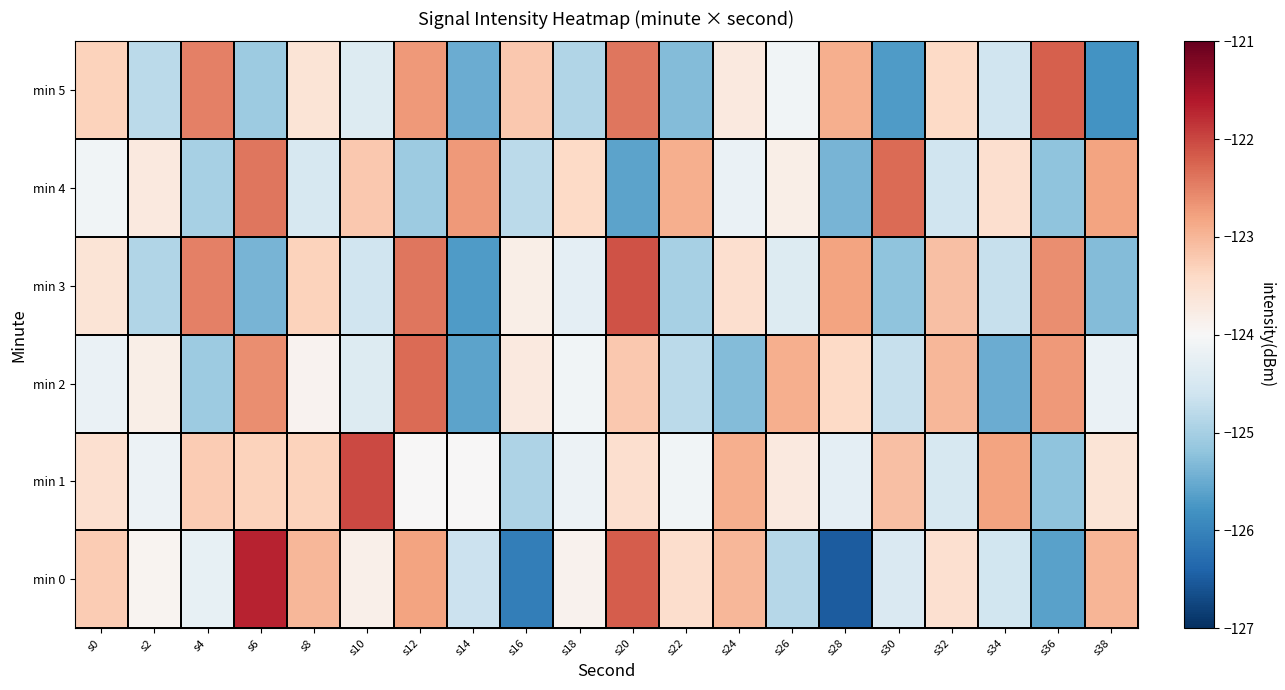

What is the total value across all series at s10?

-742.4